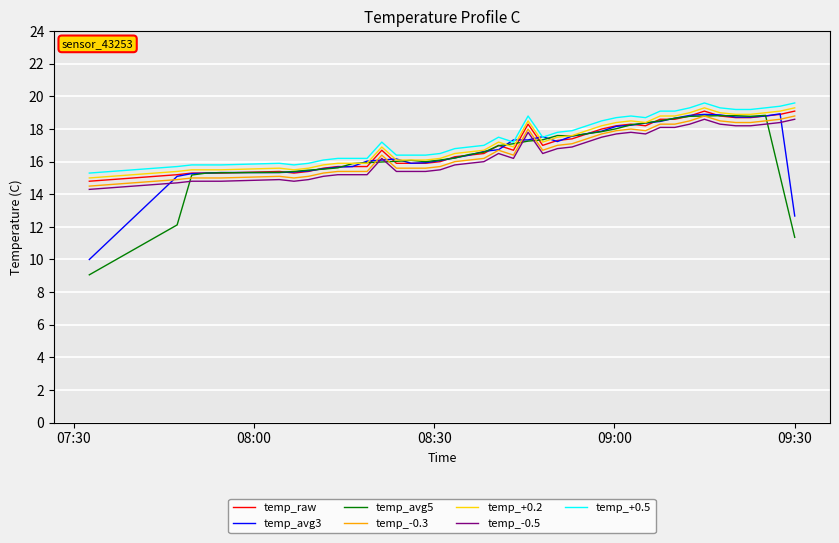

What is the minimum value shown in the chart?

9.1